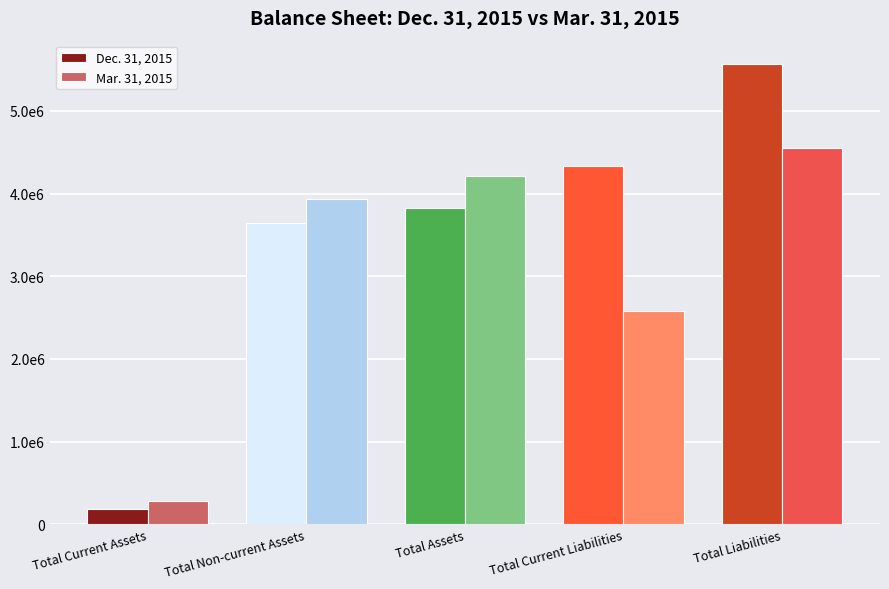

What is the total value across all series at Total Current Liabilities?

6916144